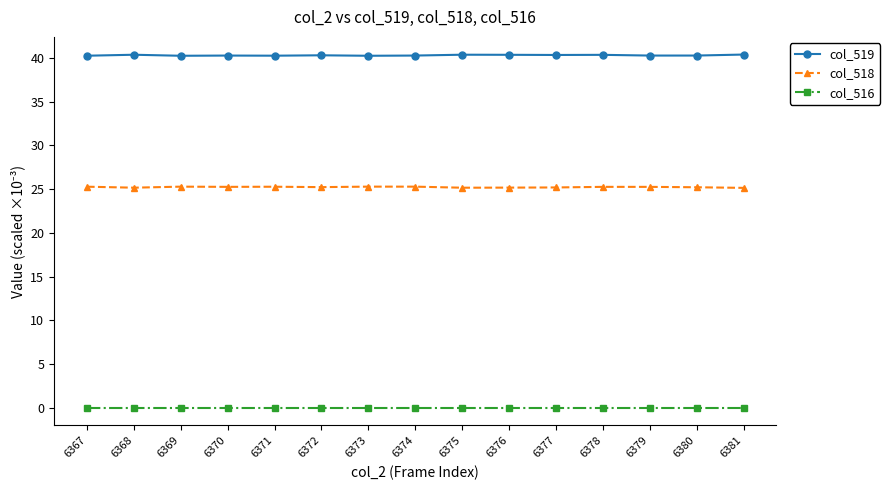

What is the difference between the col_518 values at 6380 and 6369?

0.1